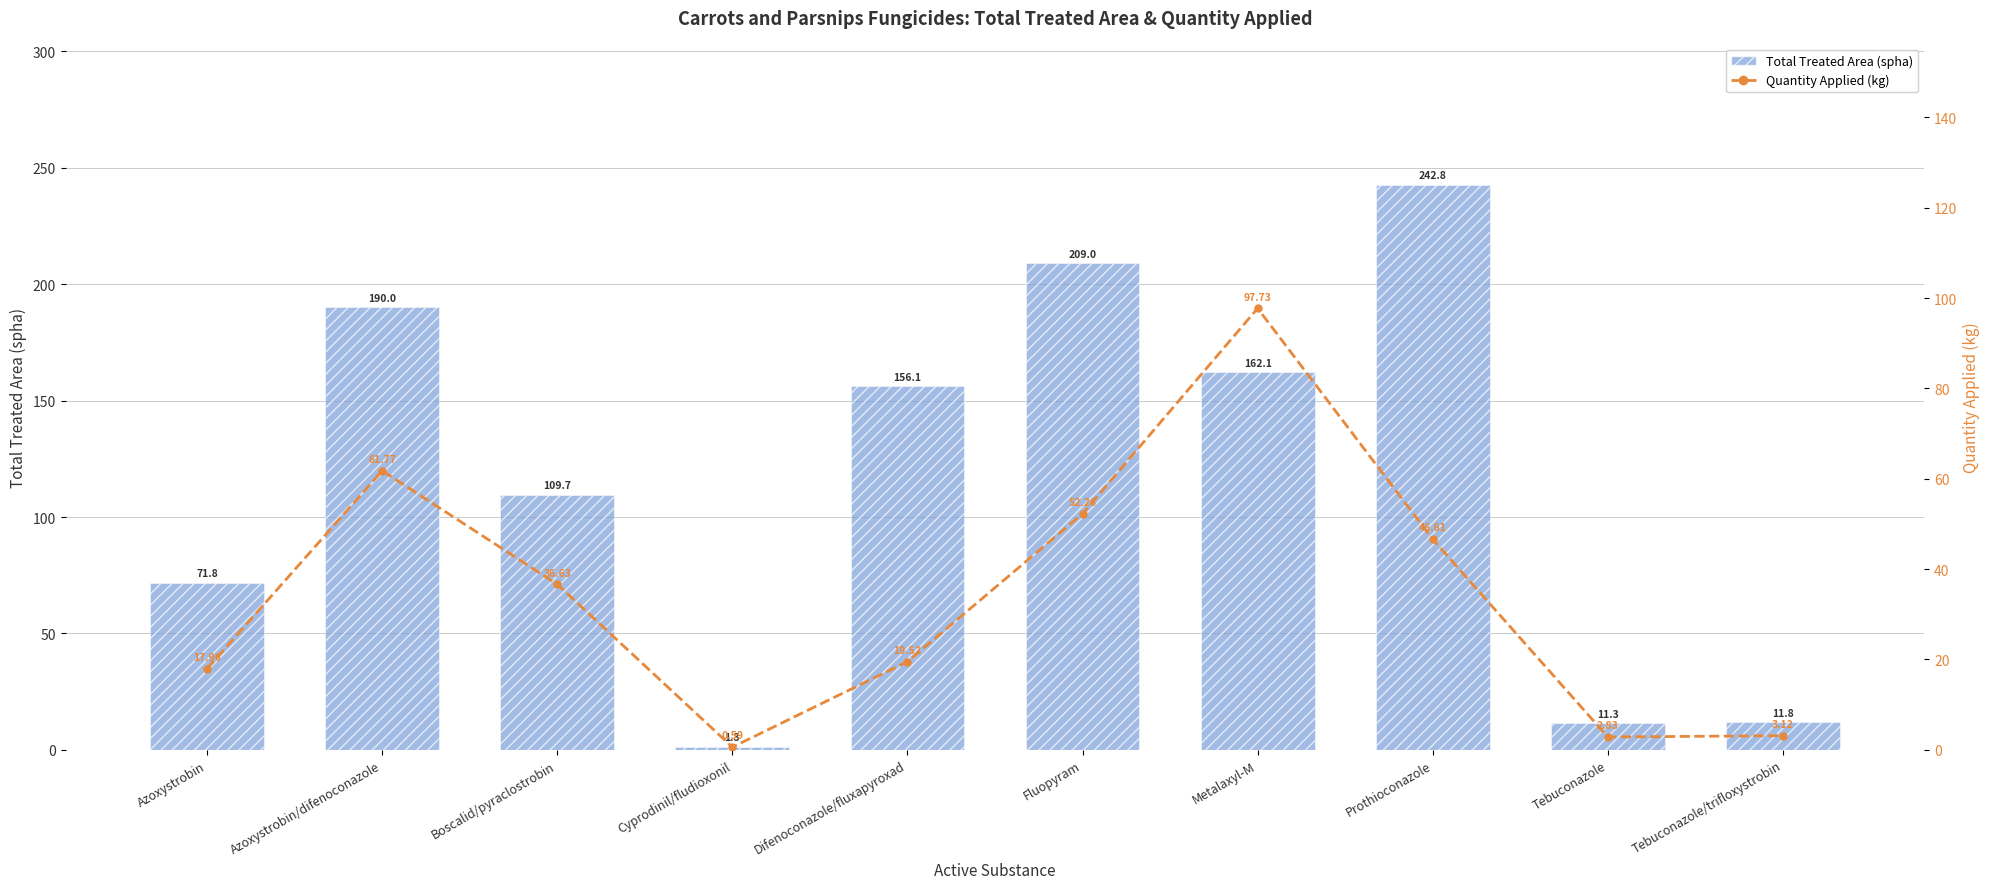

Reading left to right, extract all data points from this chart.

Total Treated Area (spha): Azoxystrobin=71.8	Azoxystrobin/difenoconazole=190.0	Boscalid/pyraclostrobin=109.7	Cyprodinil/fludioxonil=1.3	Difenoconazole/fluxapyroxad=156.1	Fluopyram=209.0	Metalaxyl-M=162.1	Prothioconazole=242.8	Tebuconazole=11.3	Tebuconazole/trifloxystrobin=11.8
Quantity Applied (kg): Azoxystrobin=18.0	Azoxystrobin/difenoconazole=61.8	Boscalid/pyraclostrobin=36.6	Cyprodinil/fludioxonil=0.6	Difenoconazole/fluxapyroxad=19.5	Fluopyram=52.3	Metalaxyl-M=97.7	Prothioconazole=46.6	Tebuconazole=2.8	Tebuconazole/trifloxystrobin=3.1